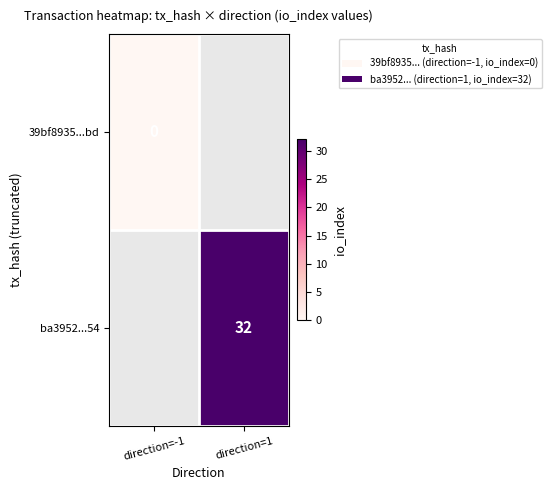

The value of ba3952...54 at direction=1 is 32. True or false?

True